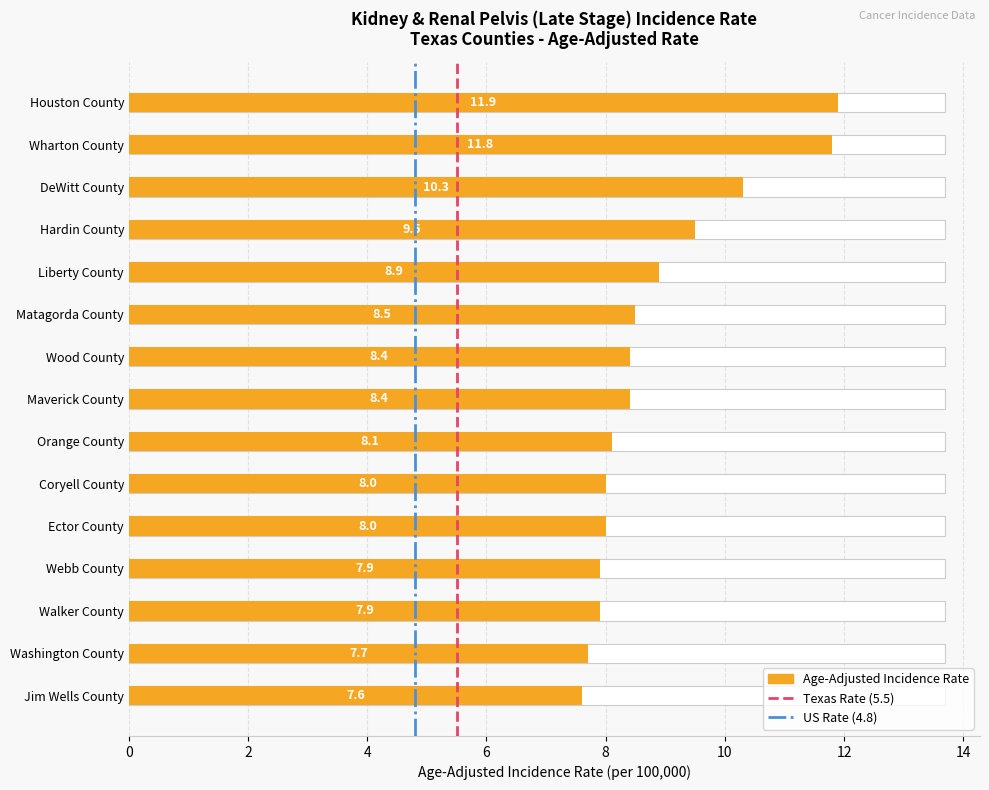

List the labels in order of value, largest first.

Houston County, Wharton County, DeWitt County, Hardin County, Liberty County, Matagorda County, Wood County, Maverick County, Orange County, Coryell County, Ector County, Webb County, Walker County, Washington County, Jim Wells County